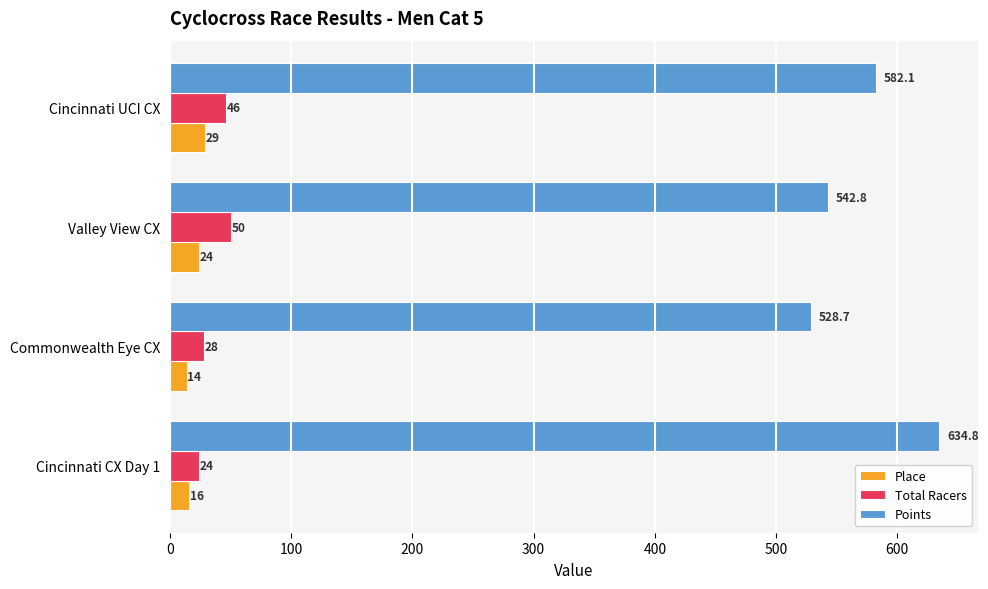

Which series has the largest total across all categories?

Points